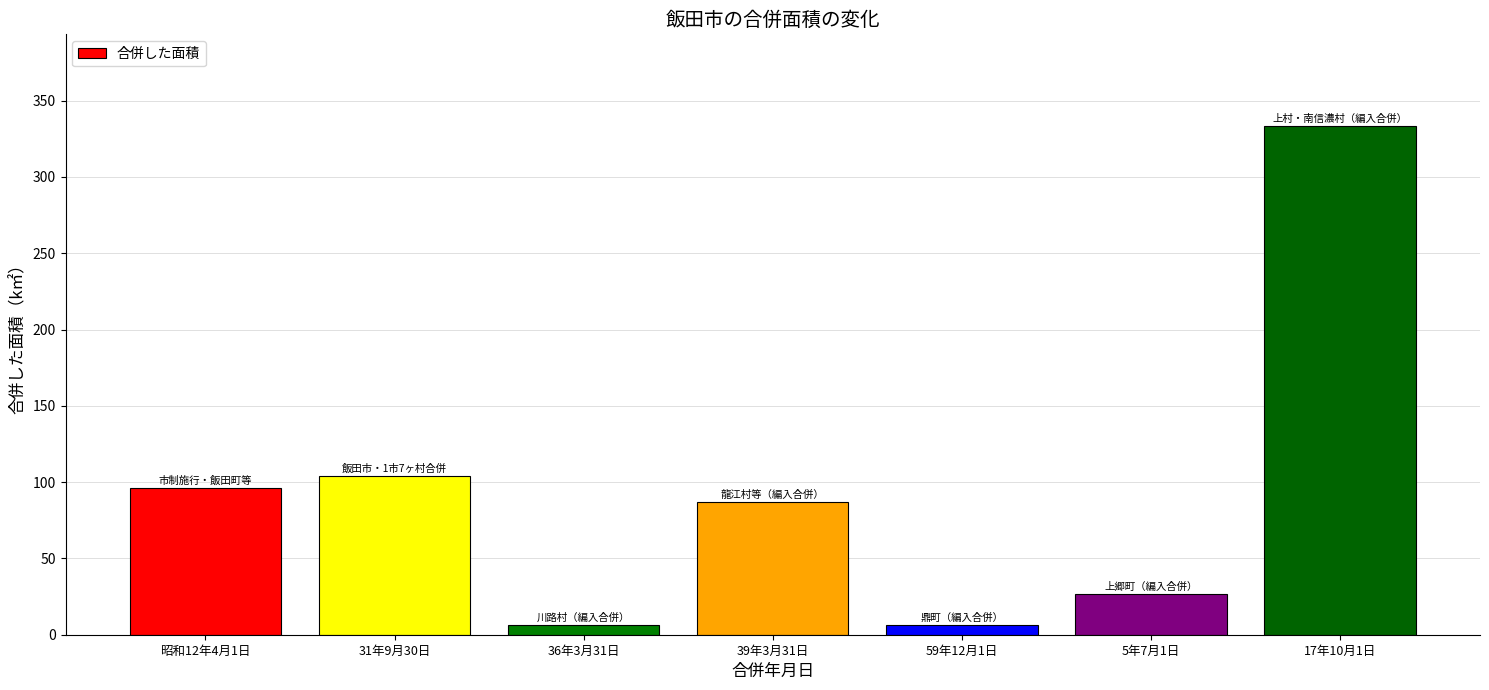

What is the sum of all values?

659.1